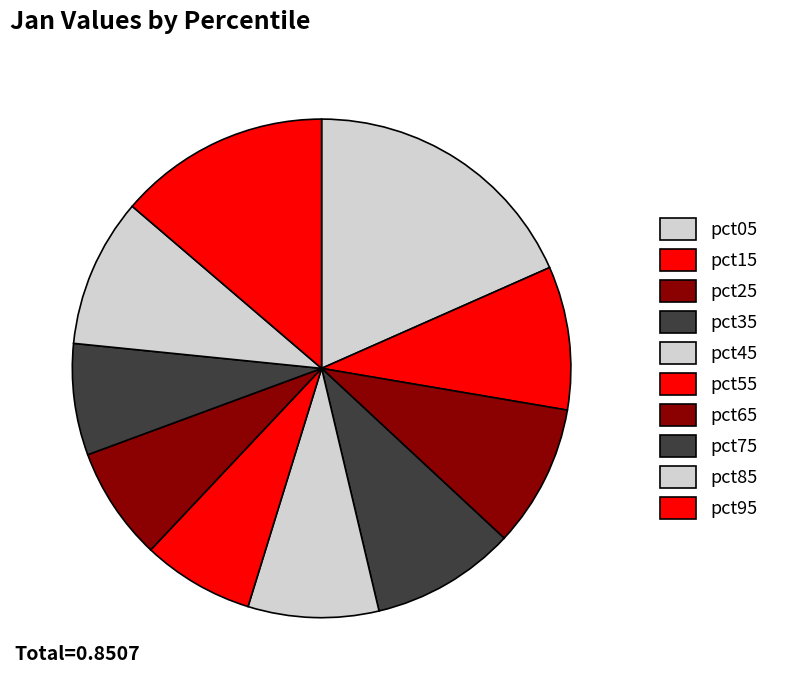

Rank the categories by value from highest to lowest.

pct05, pct95, pct85, pct35, pct15, pct25, pct45, pct65, pct55, pct75